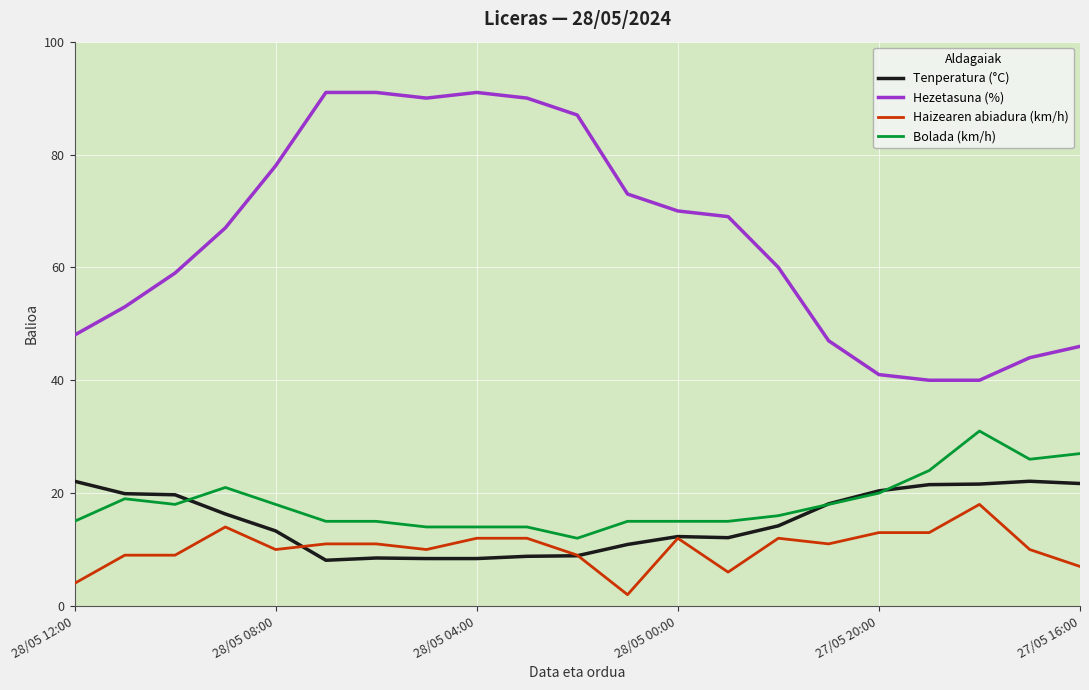

True or false: Hezetasuna (%) and Haizearen abiadura (km/h) intersect in this chart.

False